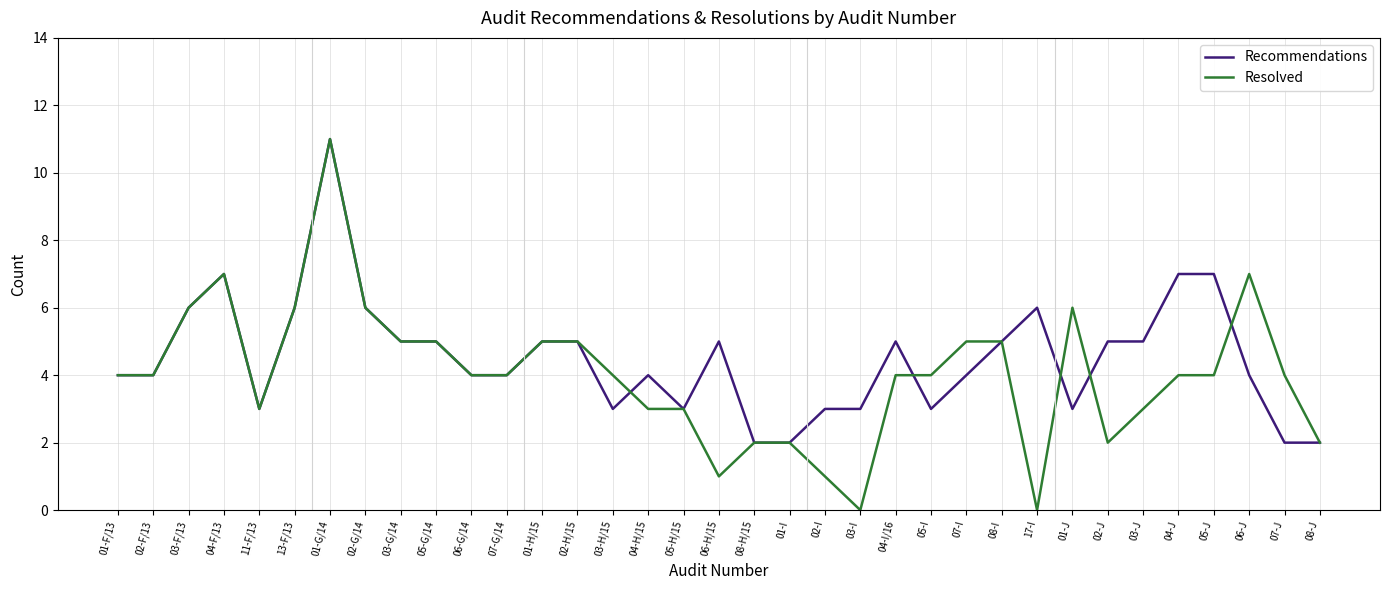

What is the approximate value of Resolved at 05-H/15, to the nearest 5?

5